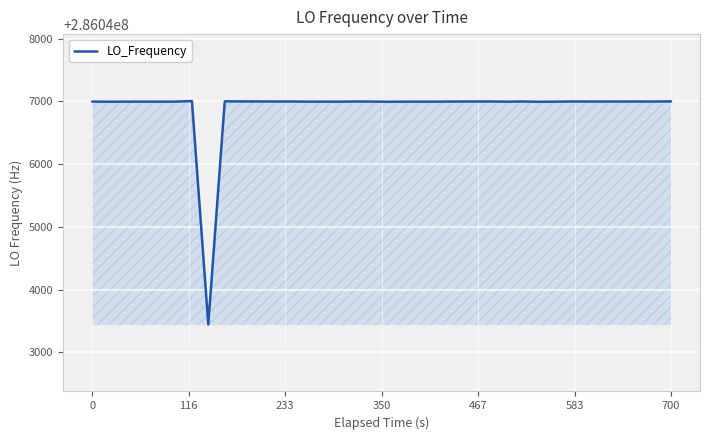

What is the difference between the maximum and minimum values?

3560.6